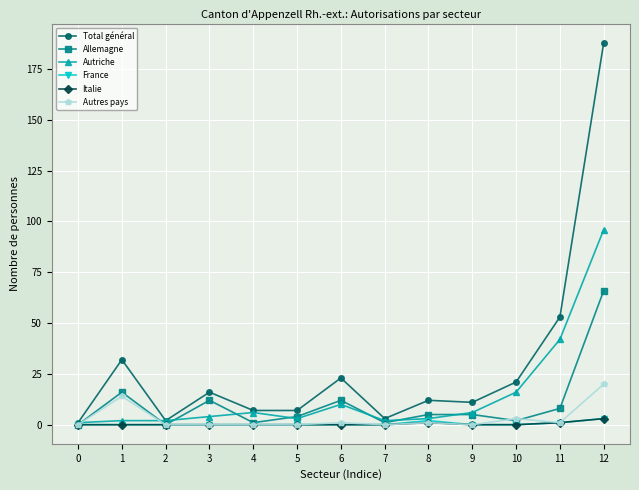

The Autres pays series shows 0 at 5. True or false?

True